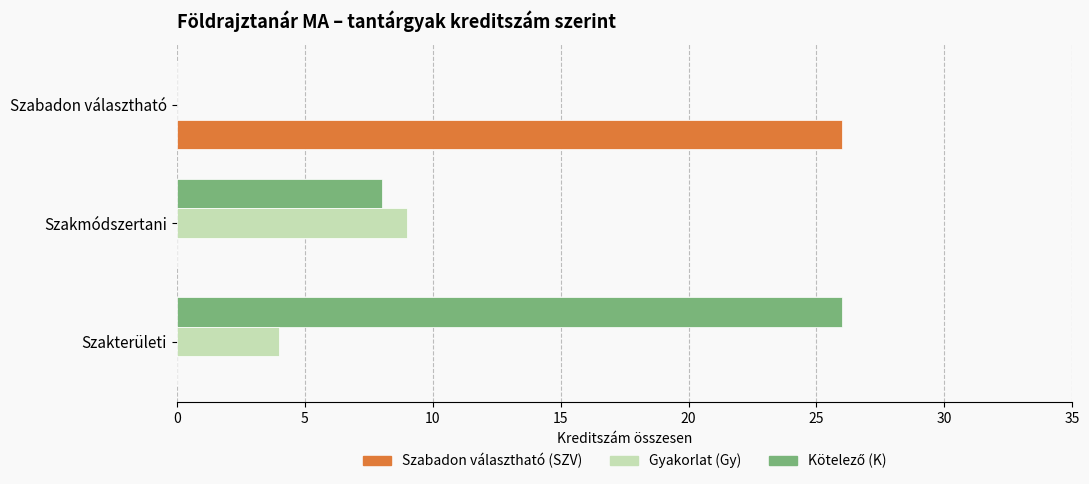

What is the maximum value shown in the chart?

26